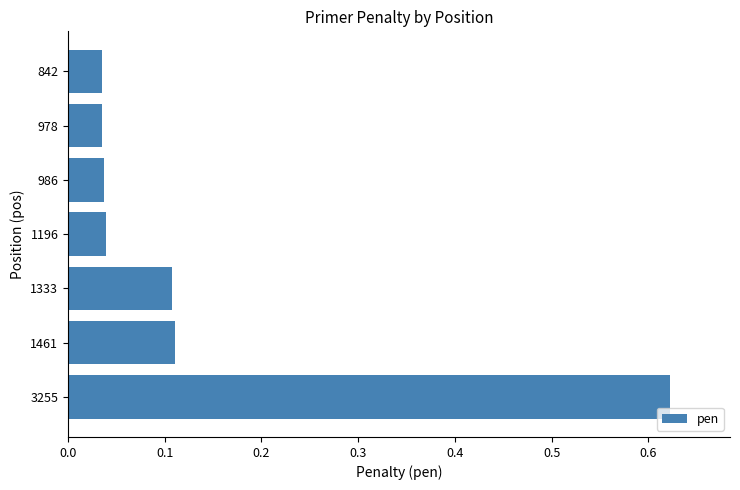

What is the sum of all values?

1.0